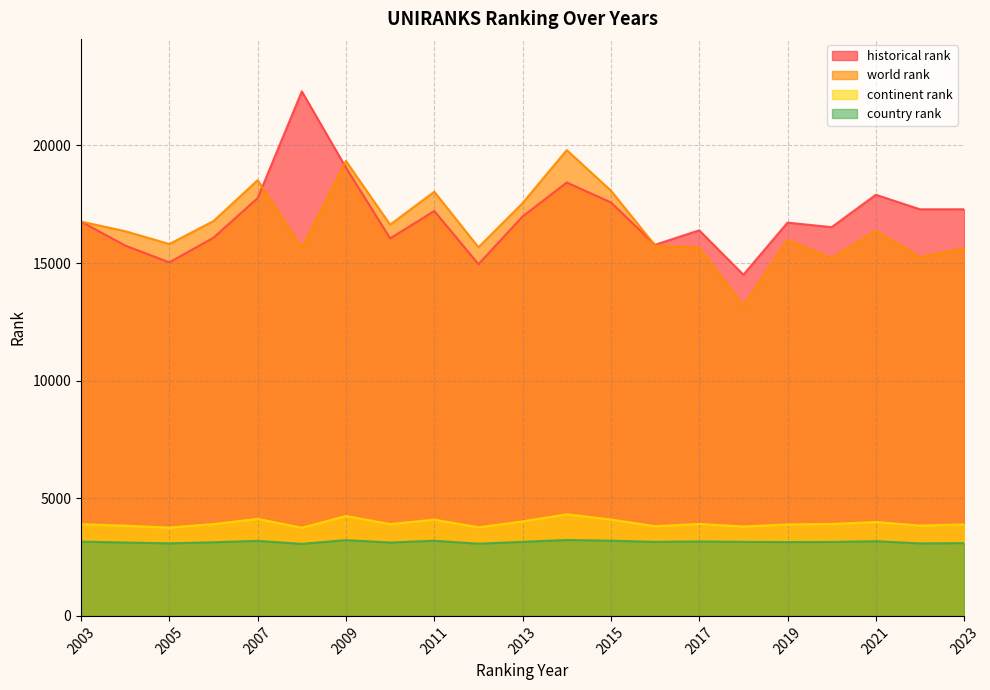

Does the chart have visible grid lines?

Yes